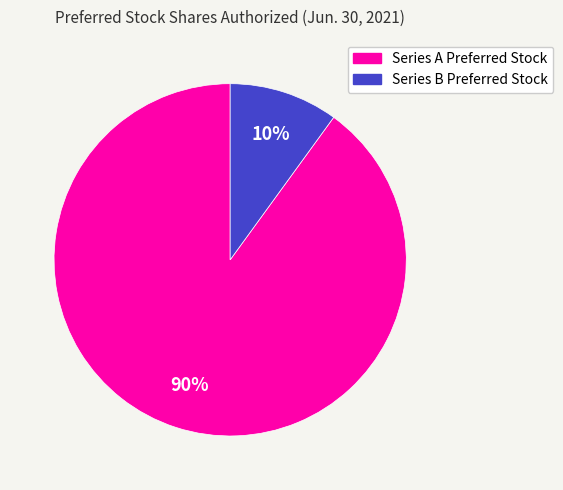

Combined, do Series A Preferred Stock and Series B Preferred Stock account for over 50%?

Yes